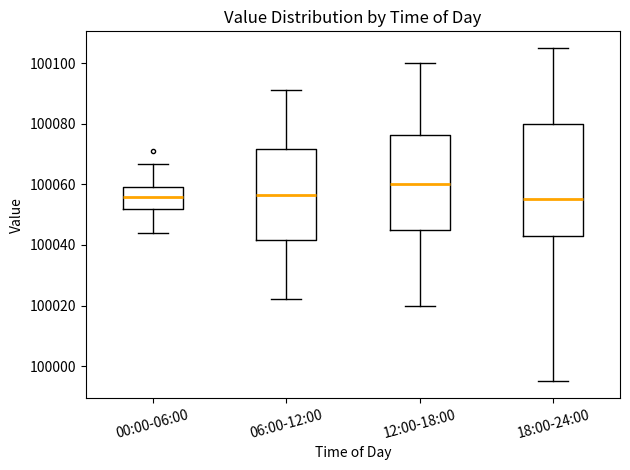

Reading left to right, read every box against the y-axis: the position of its median line, the range the box covers, and the ends of its whiskers. The values are not printed on the chart, so give them approximately, as read against the axis.

00:00-06:00: median 100056, box 100052 to 100060, whiskers 100044 to 100066
06:00-12:00: median 100056, box 100042 to 100072, whiskers 100022 to 100092
12:00-18:00: median 100060, box 100046 to 100076, whiskers 100020 to 100100
18:00-24:00: median 100056, box 100042 to 100080, whiskers 99996 to 100106